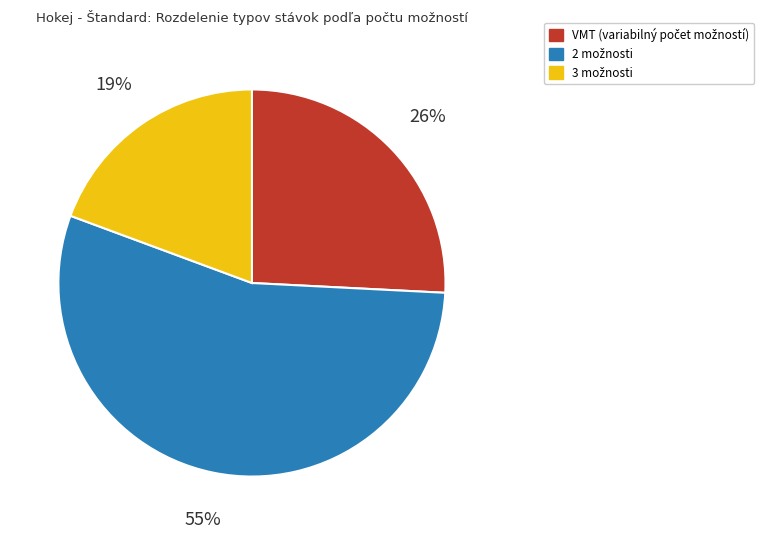

To the nearest percent, what is the average slice percentage?

33%